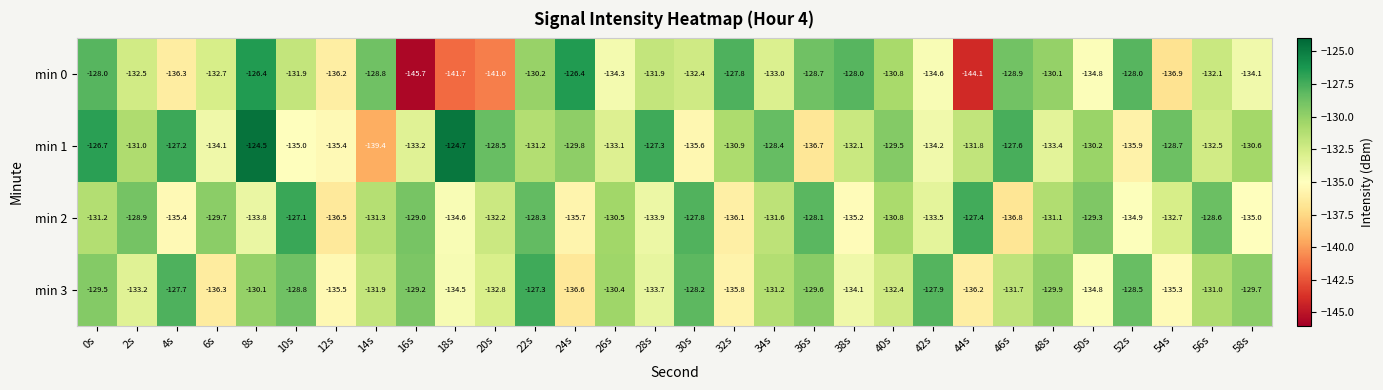

Is it true that min 0 equals -200.4 at 16s?

False